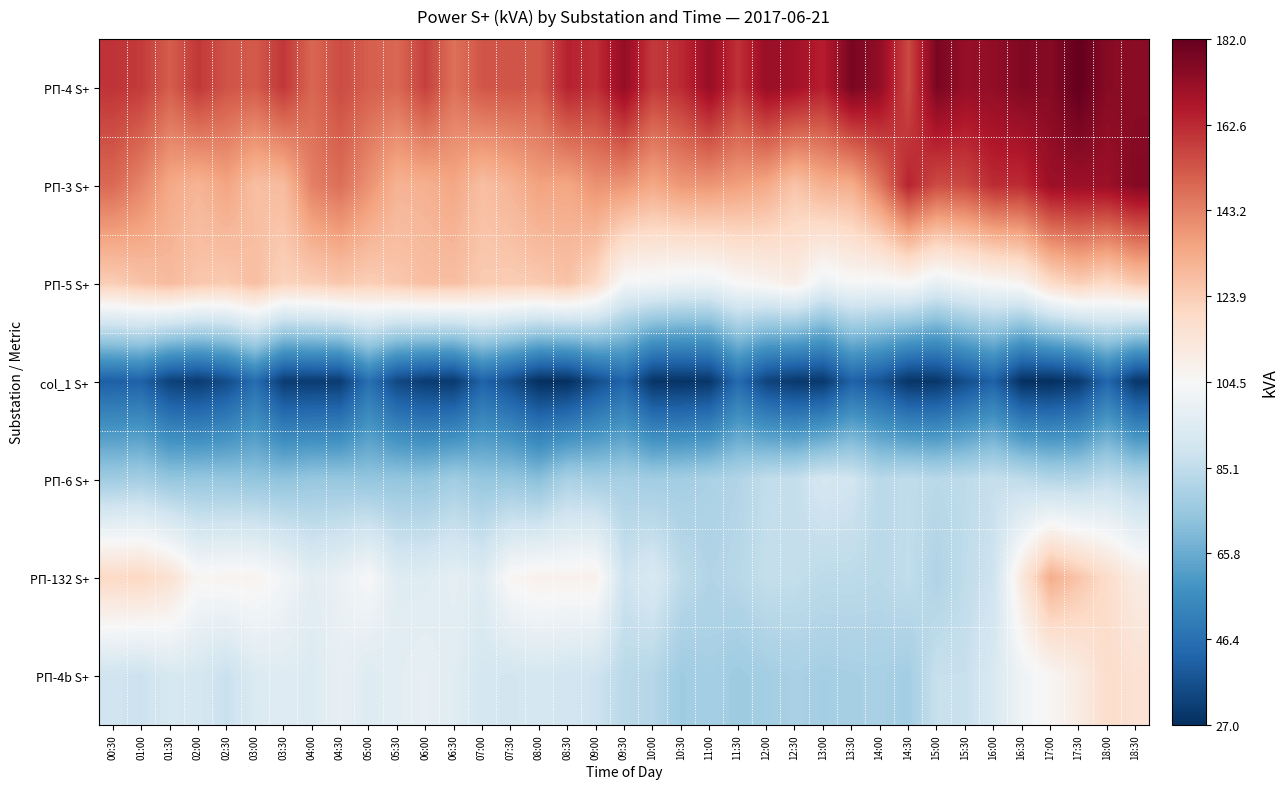

Reading left to right, extract all data points from this chart.

РП-4 S+: 00:30=160.4	01:00=158.7	01:30=151.3	02:00=159.5	02:30=153.4	03:00=151.9	03:30=159.5	04:00=149.3	04:30=155.1	05:00=151.1	05:30=149.1	06:00=157.7	06:30=147.0	07:00=153.0	07:30=153.5	08:00=152.5	08:30=164.3	09:00=161.3	09:30=172.6	10:00=158.9	10:30=162.3	11:00=171.9	11:30=160.8	12:00=171.8	12:30=169.4	13:00=165.1	13:30=177.9	14:00=172.8	14:30=155.5	15:00=177.8	15:30=172.2	16:00=173.1	16:30=176.3	17:00=175.3	17:30=182.3	18:00=174.9	18:30=174.3
РП-3 S+: 00:30=148.6	01:00=142.4	01:30=134.0	02:00=131.0	02:30=135.2	03:00=128.0	03:30=128.8	04:00=143.6	04:30=147.4	05:00=139.6	05:30=131.4	06:00=132.0	06:30=134.6	07:00=128.0	07:30=131.2	08:00=135.8	08:30=134.6	09:00=139.6	09:30=139.0	10:00=134.4	10:30=138.4	11:00=138.8	11:30=136.4	12:00=134.0	12:30=126.4	13:00=132.2	13:30=133.0	14:00=145.6	14:30=163.8	15:00=155.0	15:30=155.8	16:00=162.2	16:30=162.2	17:00=171.0	17:30=171.2	18:00=171.2	18:30=175.8
РП-5 S+: 00:30=123.8	01:00=126.6	01:30=129.0	02:00=125.6	02:30=124.6	03:00=128.0	03:30=122.2	04:00=123.4	04:30=125.6	05:00=123.4	05:30=125.4	06:00=127.8	06:30=127.8	07:00=124.6	07:30=124.0	08:00=124.8	08:30=126.8	09:00=119.8	09:30=102.8	10:00=102.4	10:30=100.2	11:00=100.0	11:30=104.8	12:00=106.6	12:30=110.0	13:00=100.0	13:30=103.8	14:00=102.8	14:30=105.0	15:00=98.2	15:30=102.0	16:00=104.4	16:30=107.0	17:00=119.0	17:30=123.6	18:00=119.2	18:30=125.0
col_1 S+: 00:30=41.0	01:00=41.6	01:30=32.2	02:00=30.8	02:30=35.4	03:00=45.4	03:30=30.8	04:00=30.8	04:30=30.8	05:00=46.2	05:30=34.2	06:00=30.8	06:30=30.0	07:00=42.0	07:30=35.6	08:00=27.2	08:30=27.4	09:00=35.8	09:30=42.4	10:00=28.6	10:30=28.4	11:00=29.2	11:30=44.4	12:00=33.0	12:30=29.6	13:00=29.8	13:30=41.8	14:00=37.6	14:30=28.6	15:00=29.2	15:30=35.8	16:00=41.6	16:30=27.4	17:00=27.0	17:30=30.0	18:00=43.4	18:30=29.4
РП-6 S+: 00:30=77.1	01:00=78.3	01:30=74.6	02:00=74.8	02:30=74.7	03:00=74.1	03:30=73.3	04:00=74.9	04:30=74.9	05:00=74.4	05:30=74.3	06:00=74.1	06:30=77.5	07:00=74.5	07:30=74.6	08:00=72.2	08:30=79.6	09:00=78.0	09:30=78.9	10:00=77.5	10:30=78.1	11:00=79.7	11:30=81.4	12:00=85.5	12:30=86.1	13:00=91.0	13:30=89.7	14:00=83.5	14:30=85.1	15:00=83.4	15:30=84.4	16:00=86.6	16:30=84.8	17:00=81.8	17:30=81.8	18:00=85.2	18:30=81.4
РП-132 S+: 00:30=120.2	01:00=120.6	01:30=116.0	02:00=105.6	02:30=106.8	03:00=107.0	03:30=102.6	04:00=96.4	04:30=99.4	05:00=104.4	05:30=94.8	06:00=94.8	06:30=97.2	07:00=94.6	07:30=105.8	08:00=108.2	08:30=107.8	09:00=108.4	09:30=88.6	10:00=92.8	10:30=84.4	11:00=81.4	11:30=83.0	12:00=86.0	12:30=85.8	13:00=84.2	13:30=84.2	14:00=83.4	14:30=85.4	15:00=80.8	15:30=85.0	16:00=88.8	16:30=112.8	17:00=132.8	17:30=126.2	18:00=118.6	18:30=110.8
РП-4b S+: 00:30=89.2	01:00=87.9	01:30=92.0	02:00=91.2	02:30=87.1	03:00=93.8	03:30=94.8	04:00=93.8	04:30=98.3	05:00=94.2	05:30=96.4	06:00=98.0	06:30=95.3	07:00=91.1	07:30=90.2	08:00=91.4	08:30=89.8	09:00=88.5	09:30=83.6	10:00=82.4	10:30=77.0	11:00=78.6	11:30=76.7	12:00=78.1	12:30=79.4	13:00=78.4	13:30=78.9	14:00=79.3	14:30=77.9	15:00=87.0	15:30=87.0	16:00=92.9	16:30=101.0	17:00=105.7	17:30=110.5	18:00=118.4	18:30=115.9